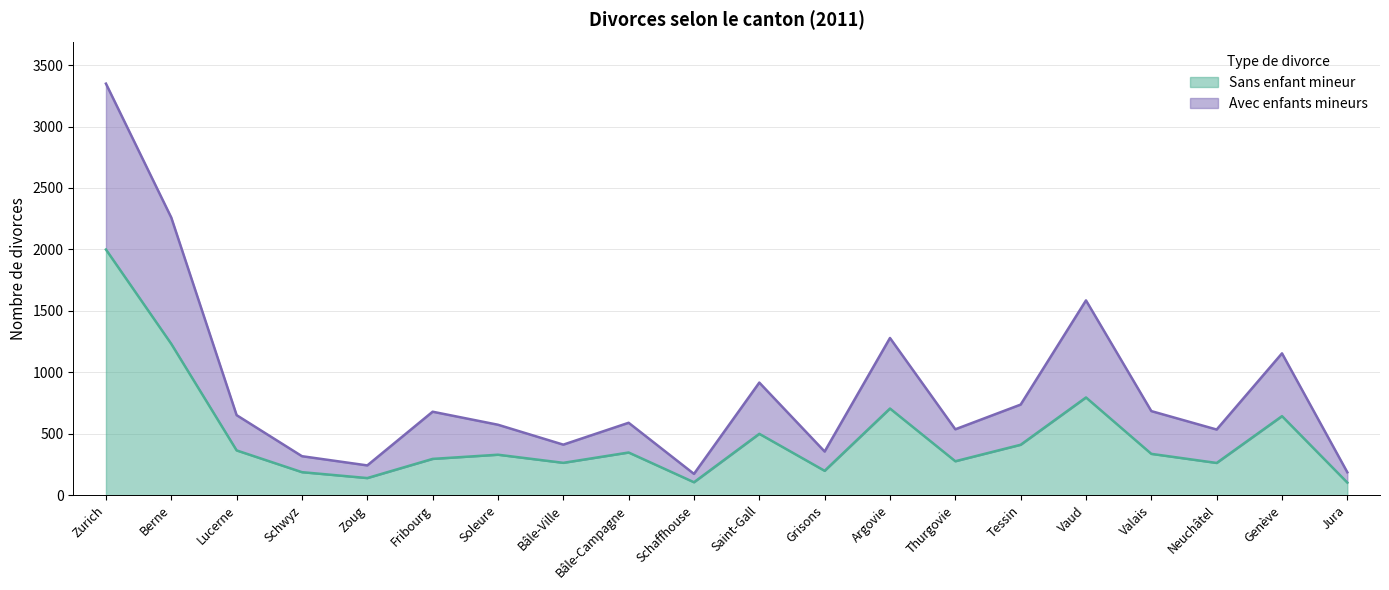

What is the label of the 1st point from the left?

Zurich